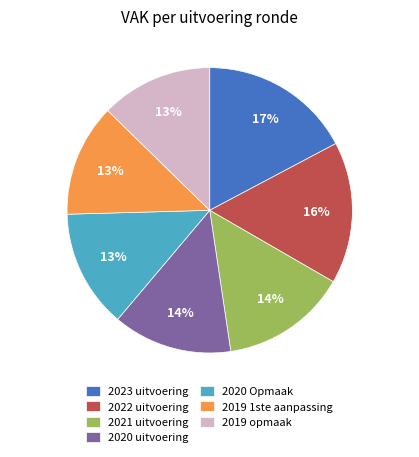

What is the ratio of the value at 2019 opmaak to the value at 2022 uitvoering?

0.8